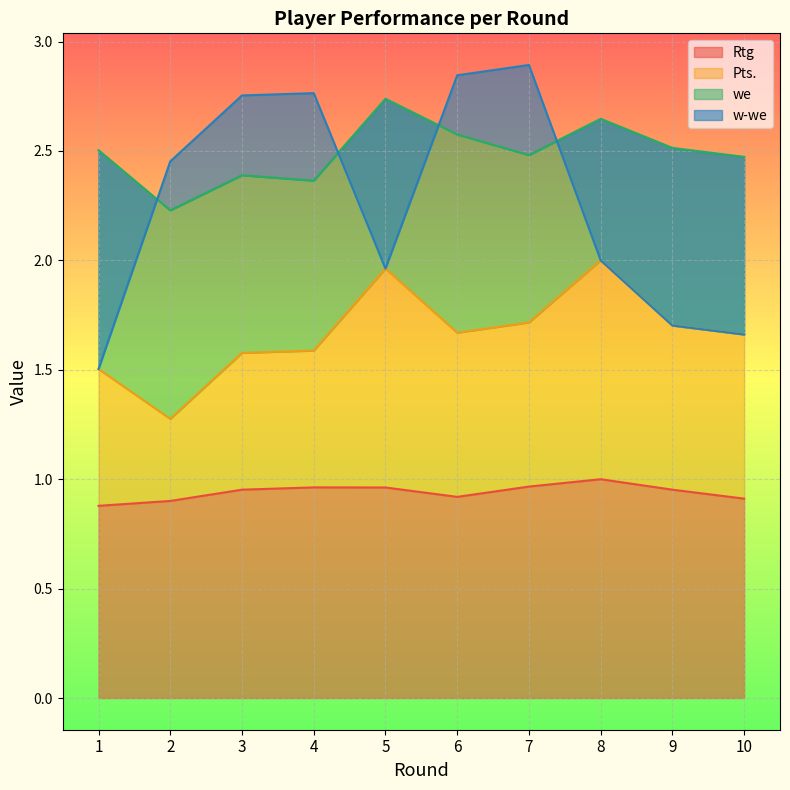

True or false: Rtg and Pts. cross at least once.

False